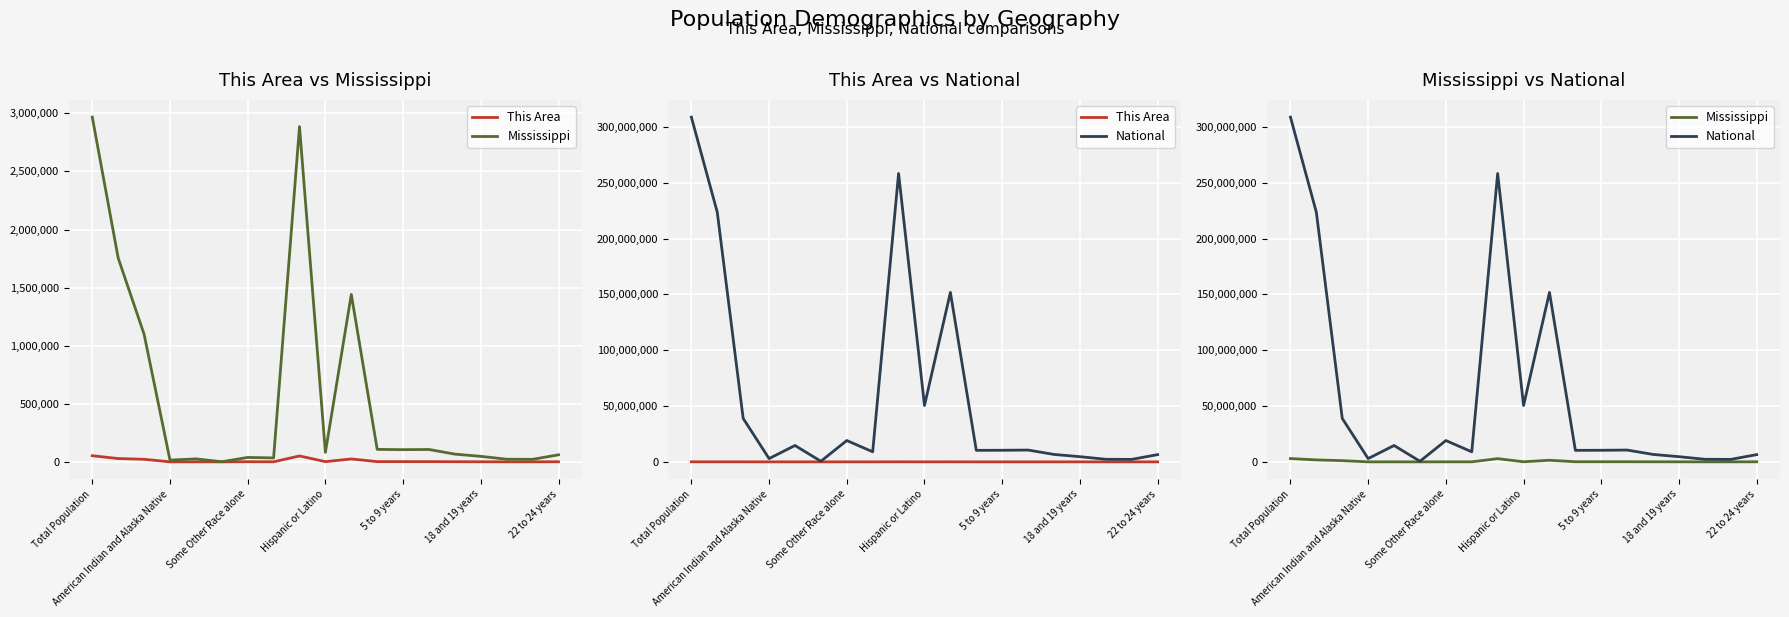

At which label does This Area reach its minimum?

18 and 19 years